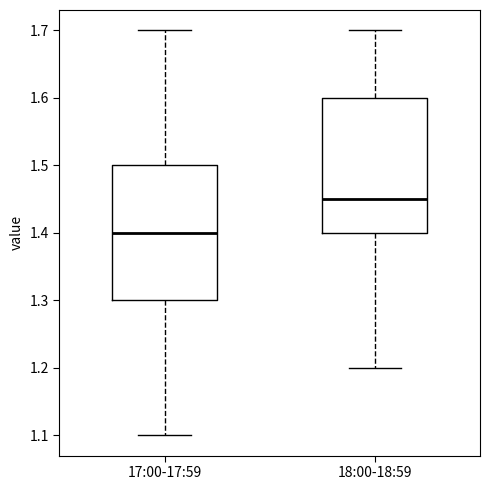

Reading left to right, read every box against the y-axis: the position of its median line, the range the box covers, and the ends of its whiskers. The values are not printed on the chart, so give them approximately, as read against the axis.

17:00-17:59: median 1.40, box 1.30 to 1.50, whiskers 1.10 to 1.70
18:00-18:59: median 1.45, box 1.40 to 1.60, whiskers 1.20 to 1.70